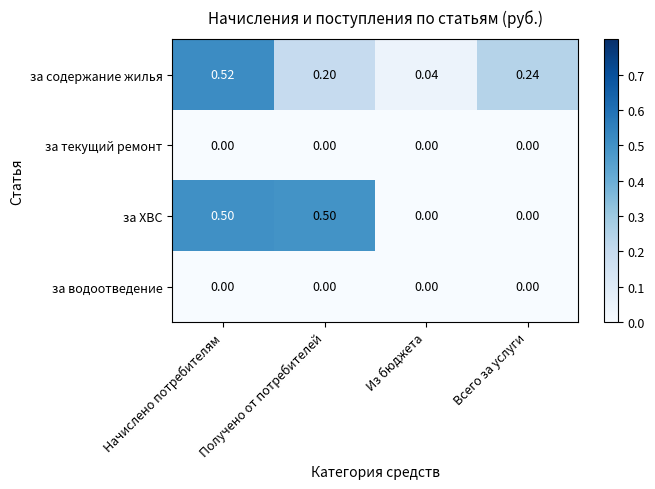

At which category is the sum across all series the highest?

Начислено потребителям